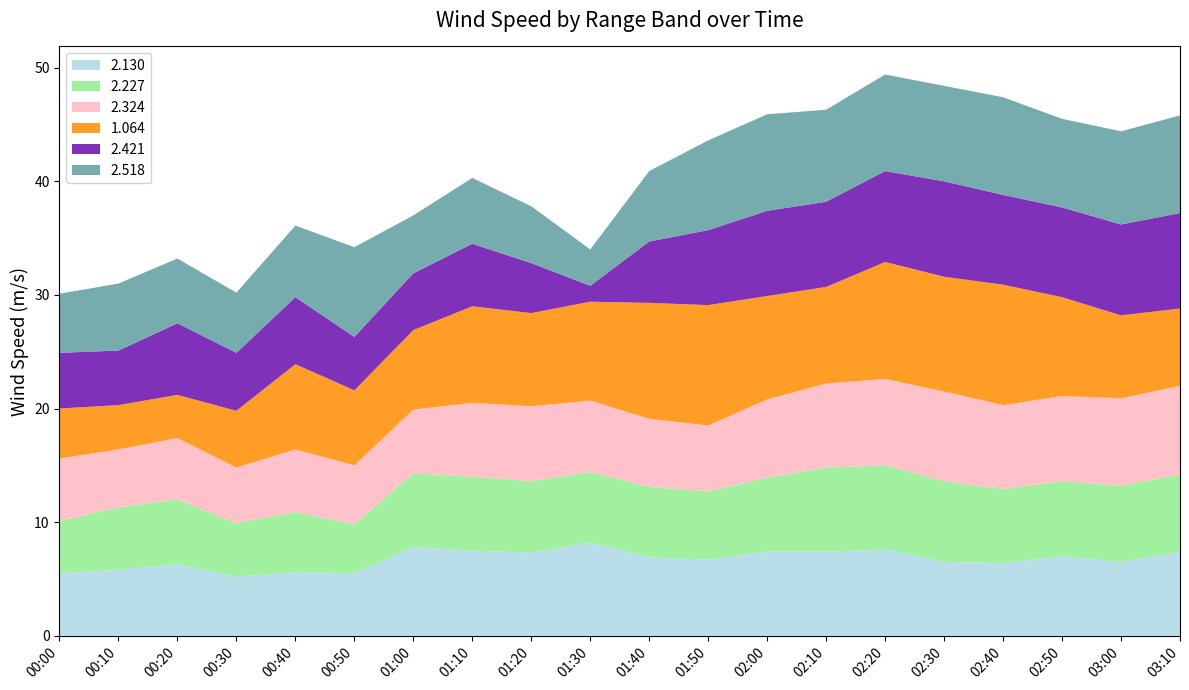

Reading left to right, transcribe all the data shown in this chart.

2.130: 00:00=5.5	00:10=5.8	00:20=6.3	00:30=5.2	00:40=5.6	00:50=5.5	01:00=7.8	01:10=7.5	01:20=7.3	01:30=8.2	01:40=6.9	01:50=6.7	02:00=7.4	02:10=7.4	02:20=7.6	02:30=6.5	02:40=6.4	02:50=7.0	03:00=6.5	03:10=7.4
2.227: 00:00=4.6	00:10=5.5	00:20=5.7	00:30=4.7	00:40=5.3	00:50=4.3	01:00=6.5	01:10=6.5	01:20=6.3	01:30=6.2	01:40=6.2	01:50=6.0	02:00=6.5	02:10=7.4	02:20=7.4	02:30=7.1	02:40=6.5	02:50=6.6	03:00=6.7	03:10=6.8
2.324: 00:00=5.5	00:10=5.1	00:20=5.4	00:30=4.9	00:40=5.5	00:50=5.2	01:00=5.6	01:10=6.5	01:20=6.6	01:30=6.3	01:40=6.0	01:50=5.8	02:00=6.9	02:10=7.4	02:20=7.6	02:30=7.9	02:40=7.4	02:50=7.5	03:00=7.7	03:10=7.8
1.064: 00:00=4.4	00:10=3.9	00:20=3.8	00:30=5.0	00:40=7.5	00:50=6.6	01:00=7.0	01:10=8.5	01:20=8.2	01:30=8.7	01:40=10.2	01:50=10.6	02:00=9.1	02:10=8.5	02:20=10.3	02:30=10.1	02:40=10.6	02:50=8.7	03:00=7.3	03:10=6.8
2.421: 00:00=4.9	00:10=4.8	00:20=6.3	00:30=5.1	00:40=5.9	00:50=4.7	01:00=5.0	01:10=5.5	01:20=4.4	01:30=1.4	01:40=5.4	01:50=6.6	02:00=7.5	02:10=7.5	02:20=8.0	02:30=8.4	02:40=7.9	02:50=7.9	03:00=8.0	03:10=8.4
2.518: 00:00=5.2	00:10=5.9	00:20=5.7	00:30=5.3	00:40=6.3	00:50=7.9	01:00=5.1	01:10=5.8	01:20=5.0	01:30=3.2	01:40=6.2	01:50=7.9	02:00=8.5	02:10=8.1	02:20=8.5	02:30=8.4	02:40=8.6	02:50=7.8	03:00=8.2	03:10=8.6